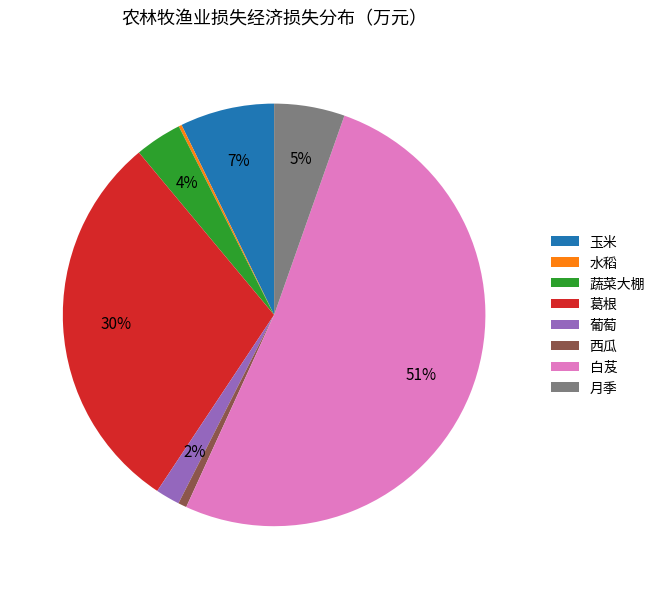

To the nearest percent, what is the difference between the largest and smallest slice percentages?

51%